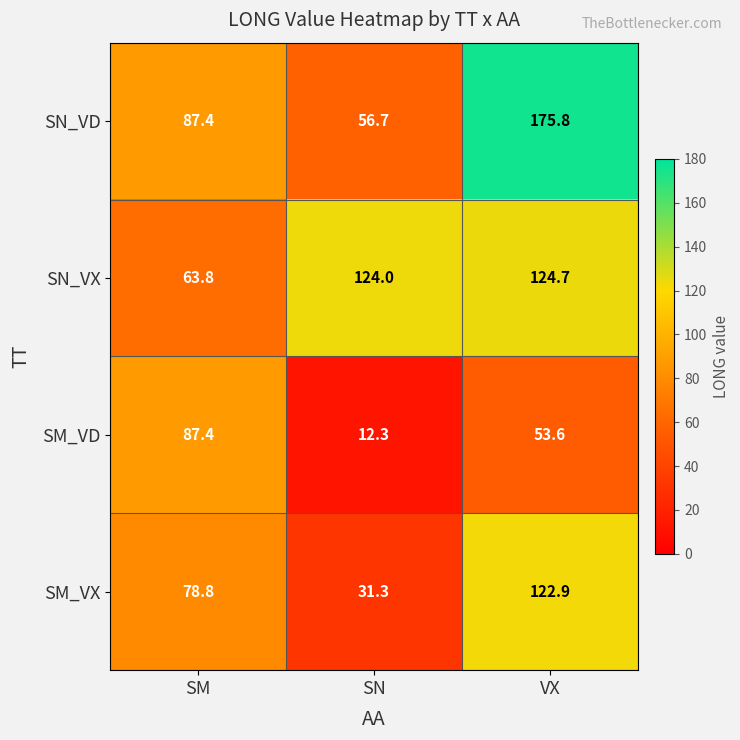

True or false: SM_VD has a value of 53.6 at VX.

True